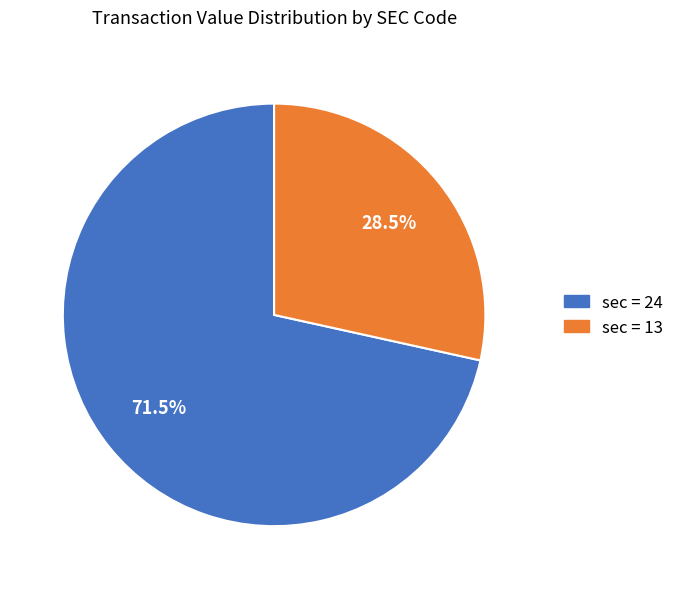

Does any single category account for the majority?

Yes